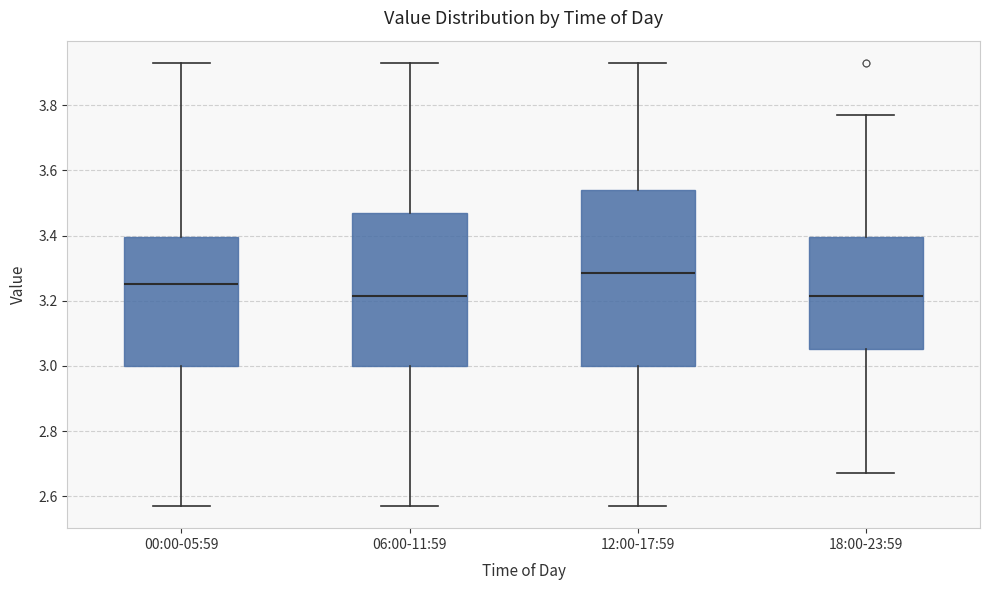

Where is the lower edge of the box for 12:00-17:59 on the y-axis? The values are not printed on the chart, so give them approximately, as read against the axis.

3.00